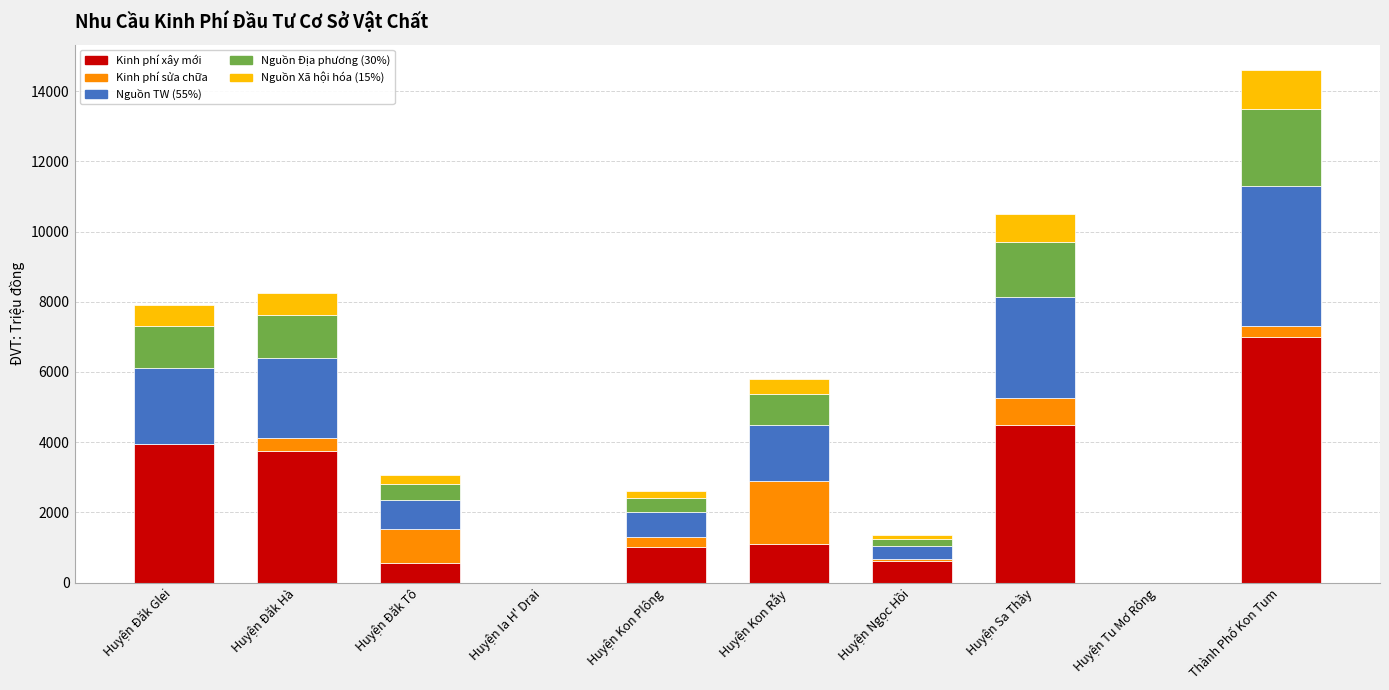

What is the sum of all Kinh phí xây mới values?

22450.0